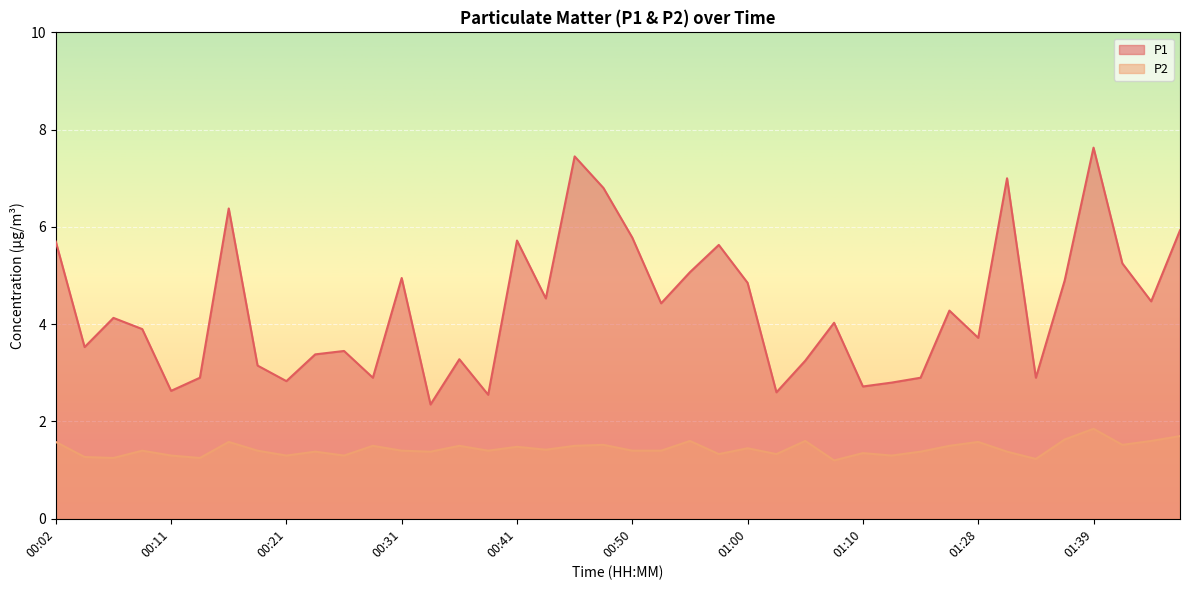

What is the minimum value shown in the chart?

1.2